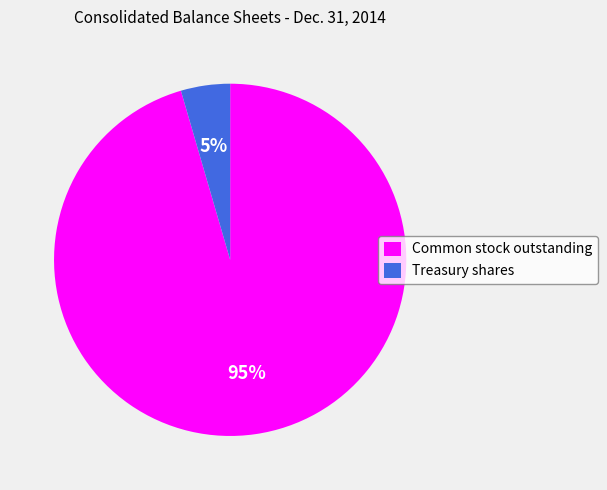

To the nearest percent, what portion does Treasury shares represent?

5%